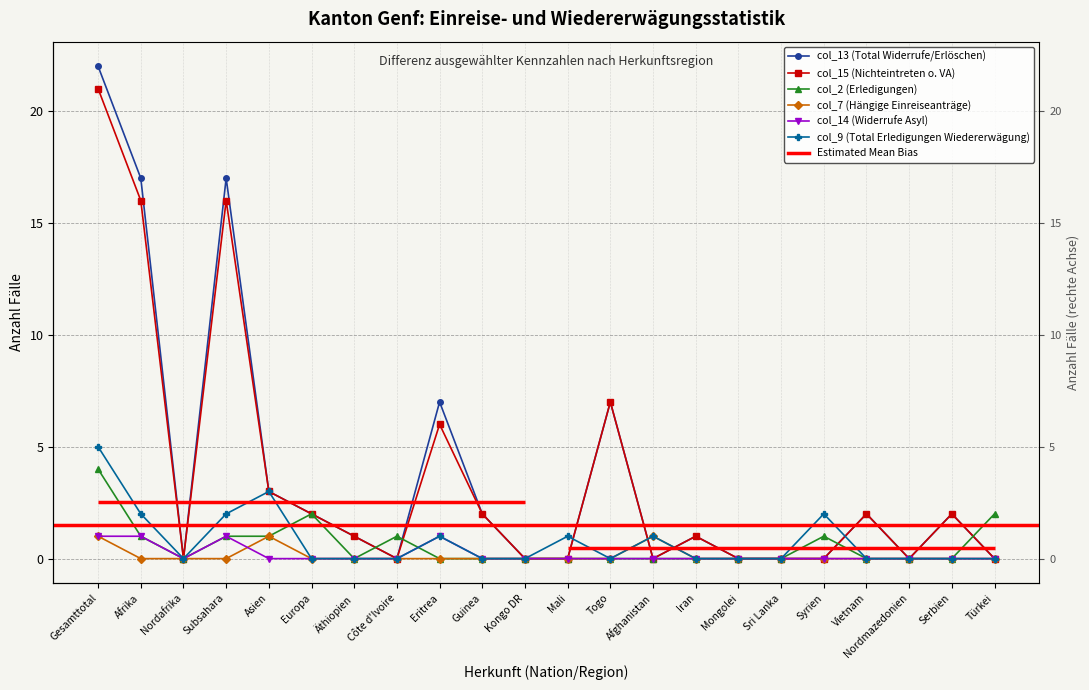

Which has a higher value, Asien or Subsahara?

Subsahara